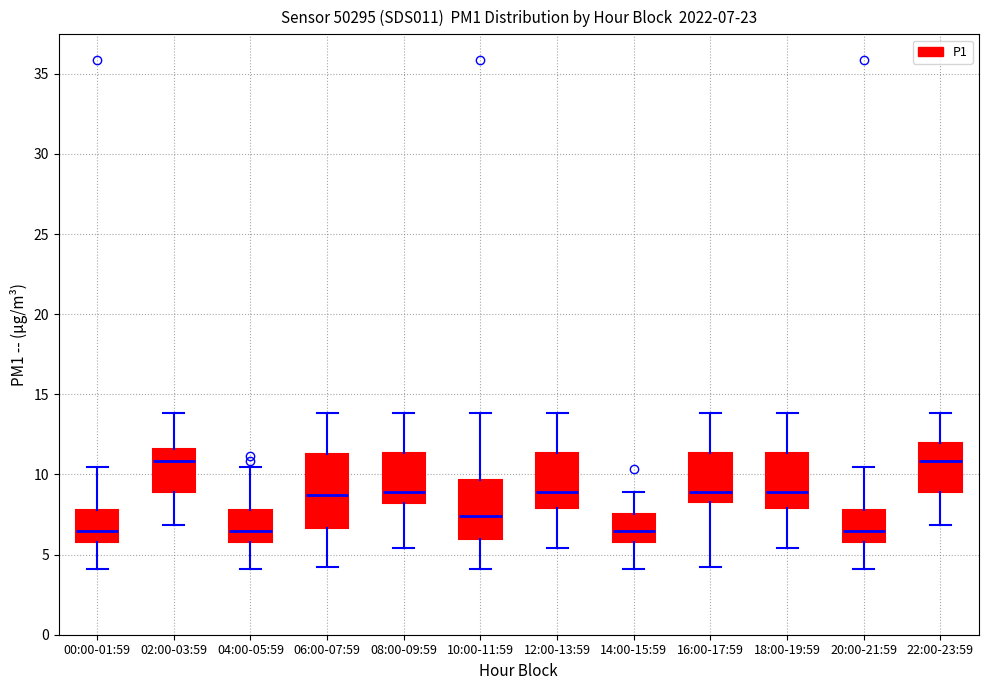

Comparing the boxes themselves (not the whiskers), which one is the tallest?

06:00-07:59